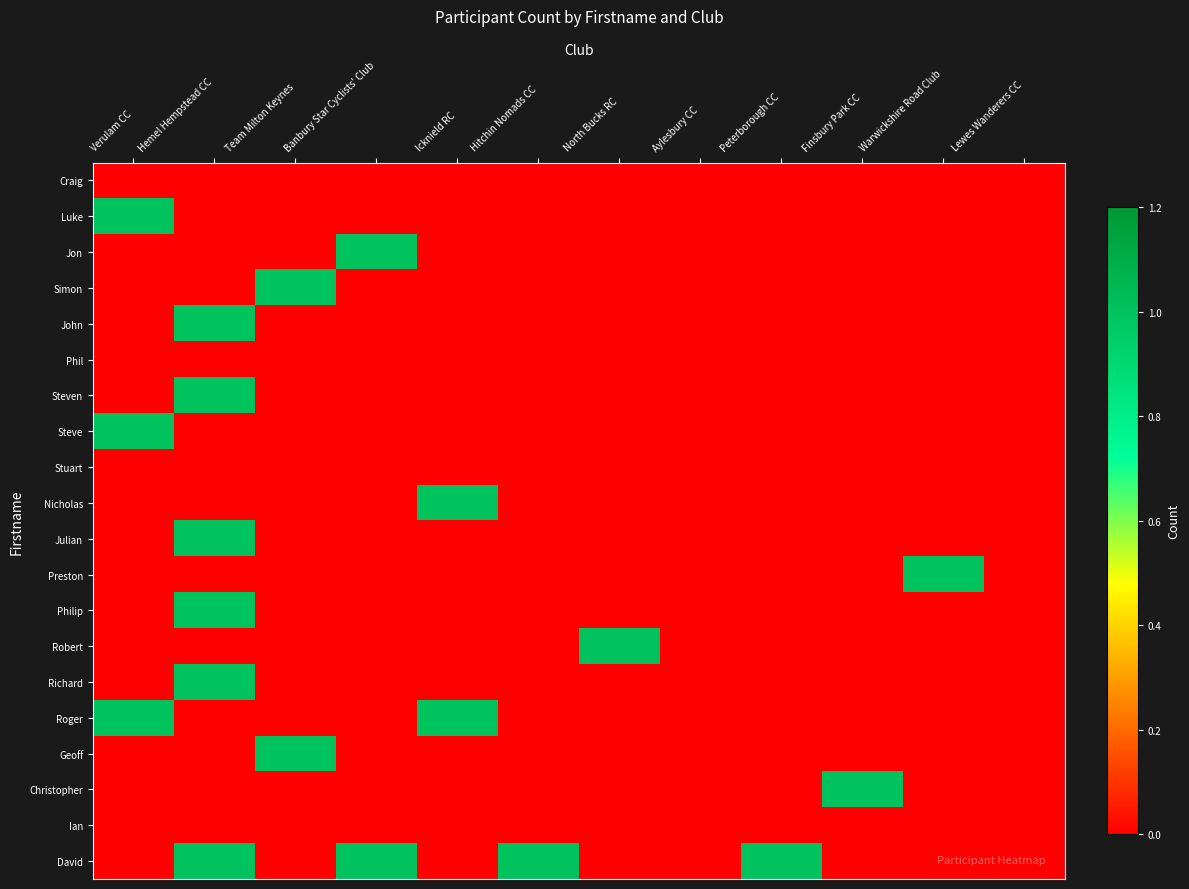

Between Icknield RC and Hitchin Nomads CC, which series saw the biggest shift?

Nicholas